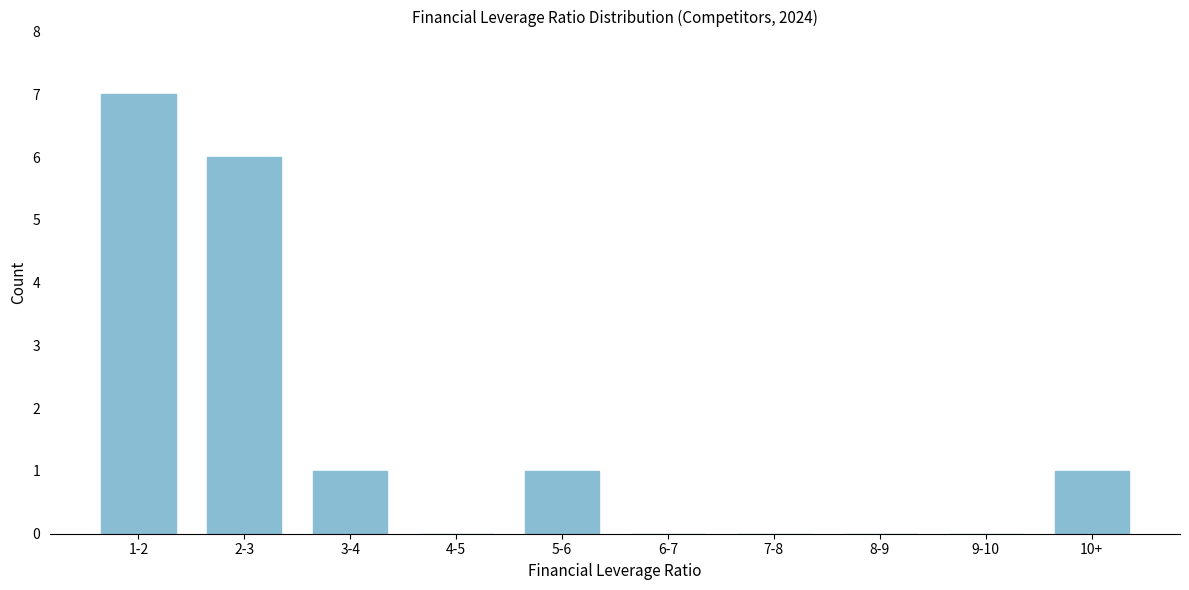

Reading left to right, list all the values displayed in this chart.

1-2=7	2-3=6	3-4=1	4-5=0	5-6=1	6-7=0	7-8=0	8-9=0	9-10=0	10+=1